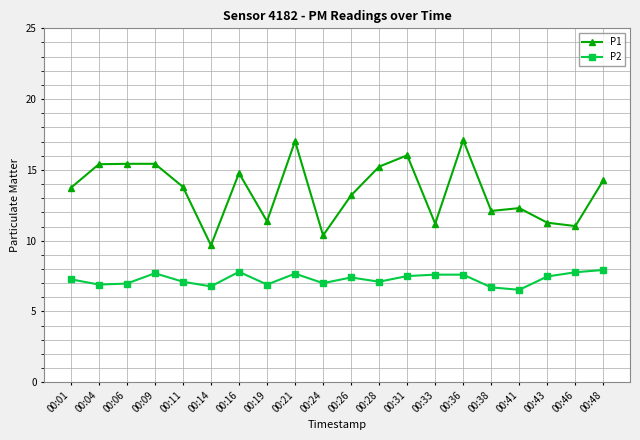

True or false: P2 has a value of 4.4 at 00:14.

False